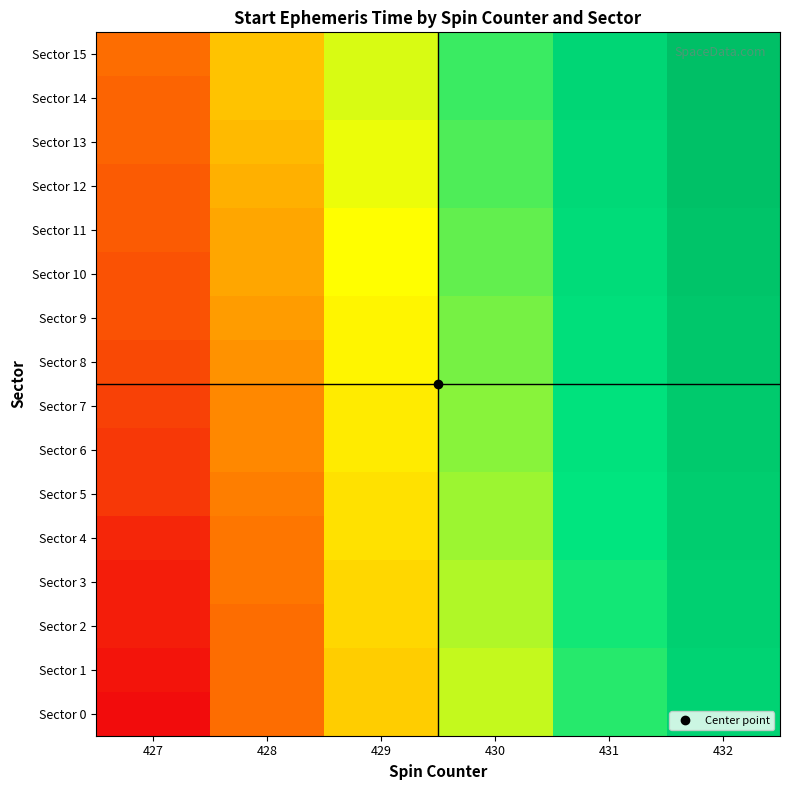

Reading left to right, what are all the values shown in this chart?

Sector 0: 427=0.0	428=0.2	429=0.4	430=0.6	431=0.7	432=0.9
Sector 1: 427=0.0	428=0.2	429=0.4	430=0.6	431=0.7	432=0.9
Sector 2: 427=0.0	428=0.2	429=0.4	430=0.6	431=0.7	432=0.9
Sector 3: 427=0.0	428=0.2	429=0.4	430=0.6	431=0.7	432=0.9
Sector 4: 427=0.1	428=0.2	429=0.4	430=0.6	431=0.7	432=0.9
Sector 5: 427=0.1	428=0.2	429=0.4	430=0.6	431=0.7	432=0.9
Sector 6: 427=0.1	428=0.3	429=0.5	430=0.6	431=0.8	432=0.9
Sector 7: 427=0.1	428=0.3	429=0.5	430=0.6	431=0.8	432=0.9
Sector 8: 427=0.1	428=0.3	429=0.5	430=0.6	431=0.8	432=0.9
Sector 9: 427=0.2	428=0.3	429=0.5	430=0.6	431=0.8	432=0.9
Sector 10: 427=0.2	428=0.3	429=0.5	430=0.7	431=0.8	432=1.0
Sector 11: 427=0.2	428=0.3	429=0.5	430=0.7	431=0.8	432=1.0
Sector 12: 427=0.2	428=0.3	429=0.5	430=0.7	431=0.8	432=1.0
Sector 13: 427=0.2	428=0.4	429=0.5	430=0.7	431=0.8	432=1.0
Sector 14: 427=0.2	428=0.4	429=0.5	430=0.7	431=0.8	432=1.0
Sector 15: 427=0.2	428=0.4	429=0.5	430=0.7	431=0.8	432=1.0